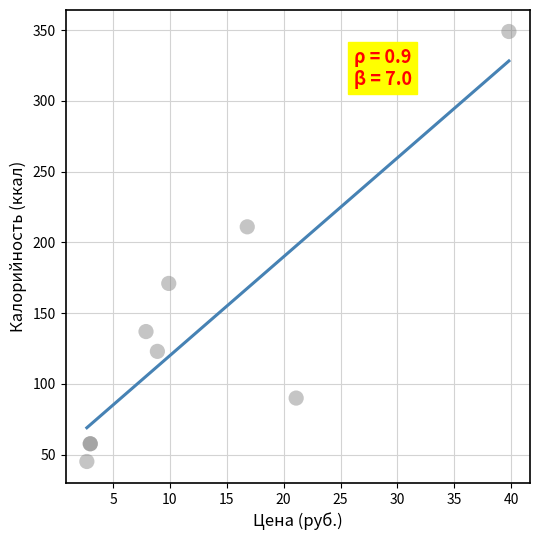

What Y value in the scatter plot is closest to 197?

211.0